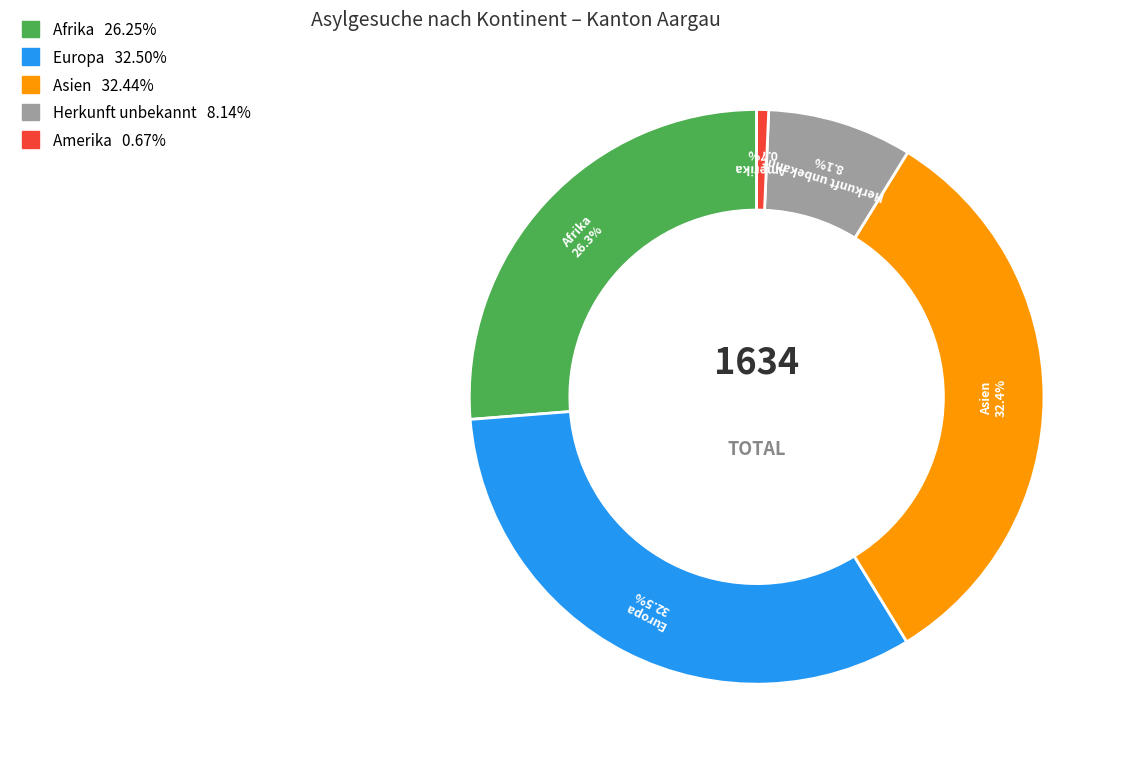

Which category has the smallest portion of the pie?

Amerika